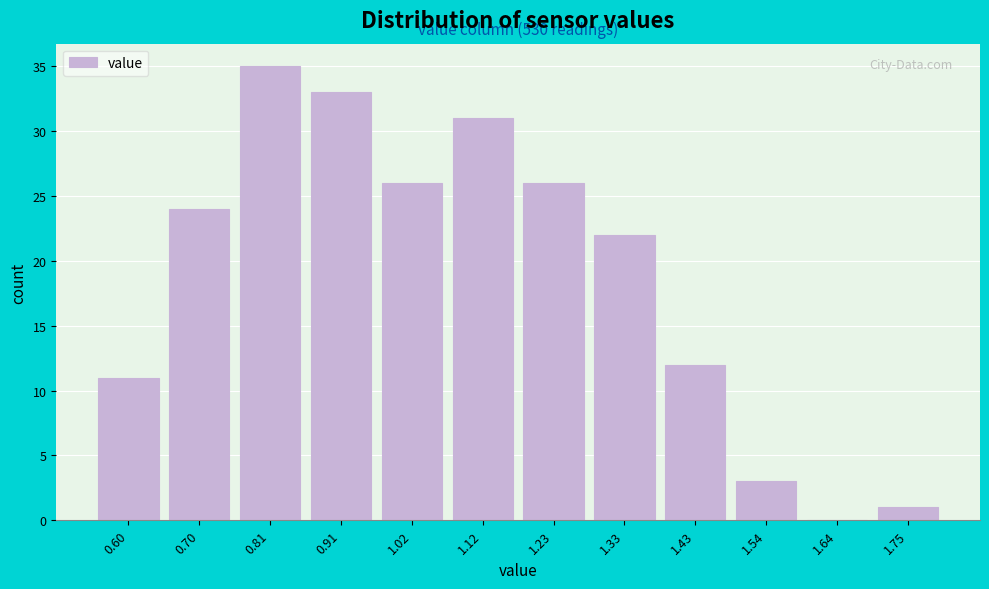

Reading right to left, what are all the values shown in this chart?

1.75=1	1.64=0	1.54=3	1.43=12	1.33=22	1.23=26	1.12=31	1.02=26	0.91=33	0.81=35	0.70=24	0.60=11